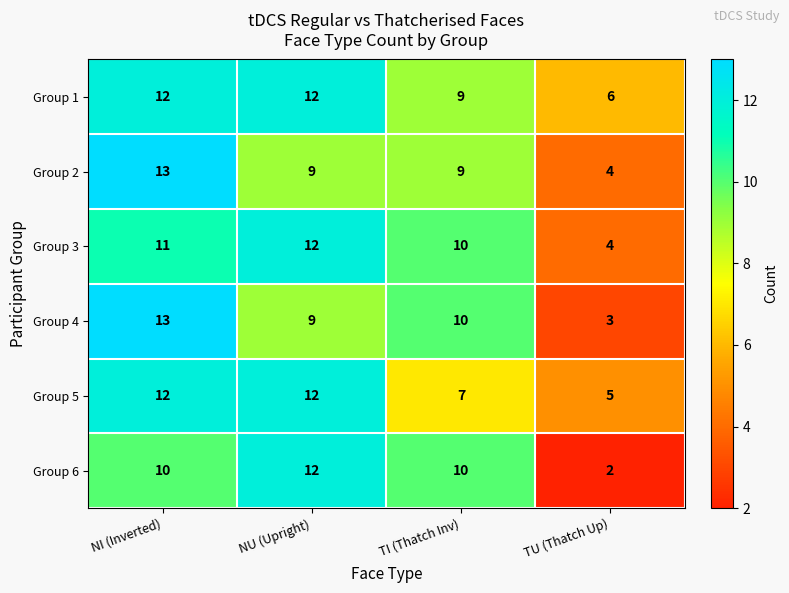

Rank the categories by Group 3 value from highest to lowest.

NU (Upright), NI (Inverted), TI (Thatch Inv), TU (Thatch Up)